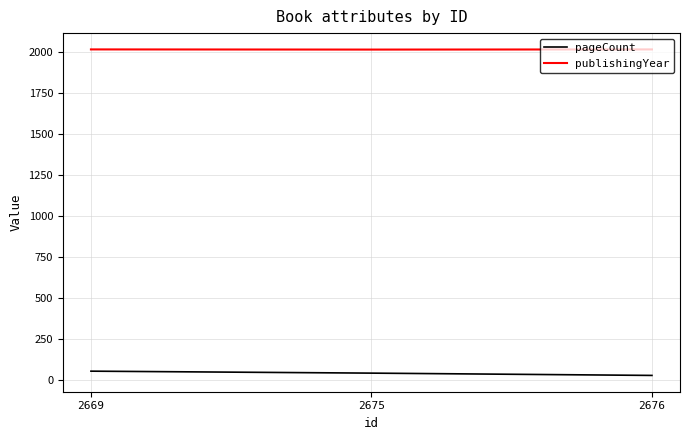

The value of pageCount at 2669 is 54. True or false?

True